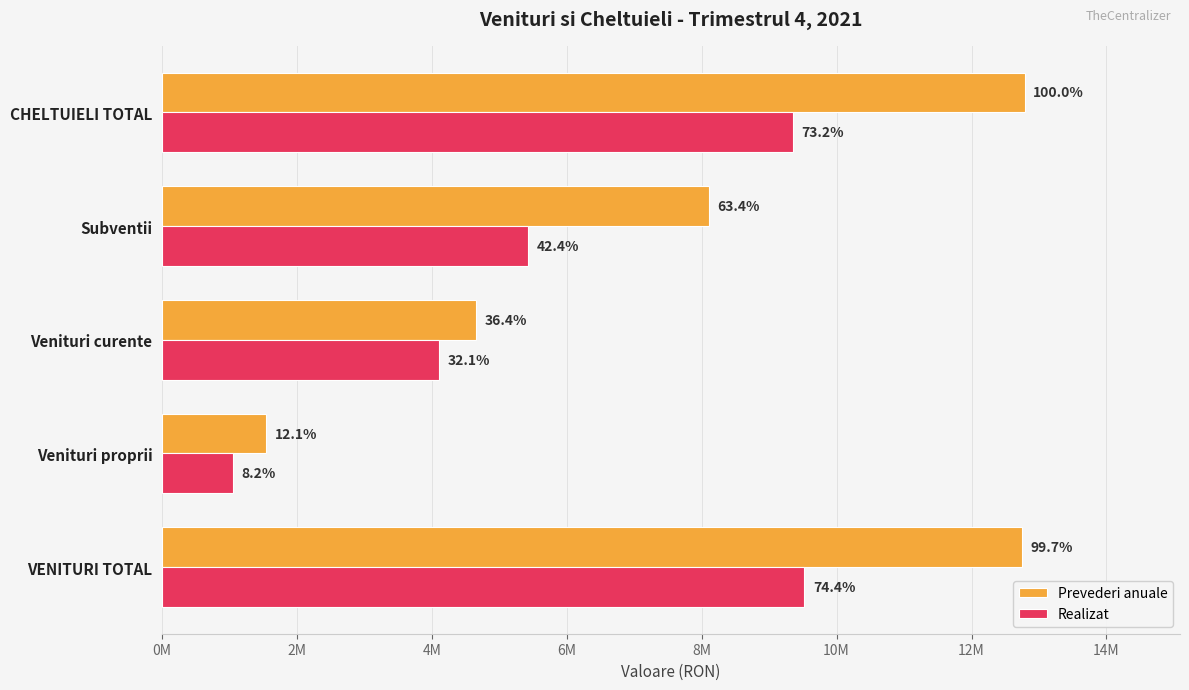

What is the greatest value displayed?

12788680